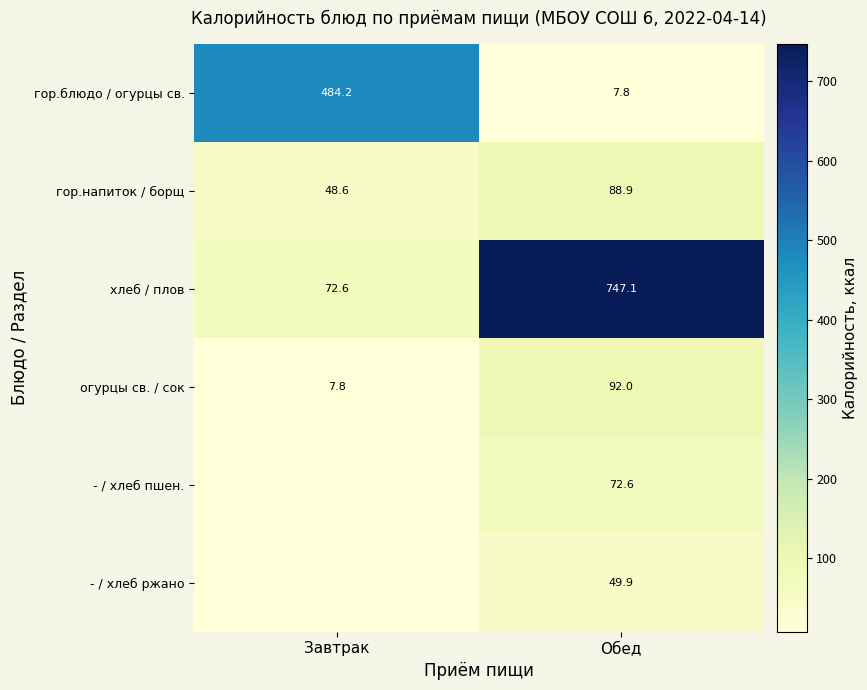

Where does the гор.блюдо / огурцы св. series first go above 484?

Завтрак